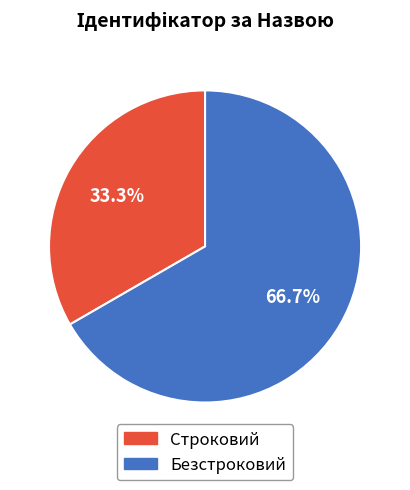

To the nearest percent, what is the average slice percentage?

50%